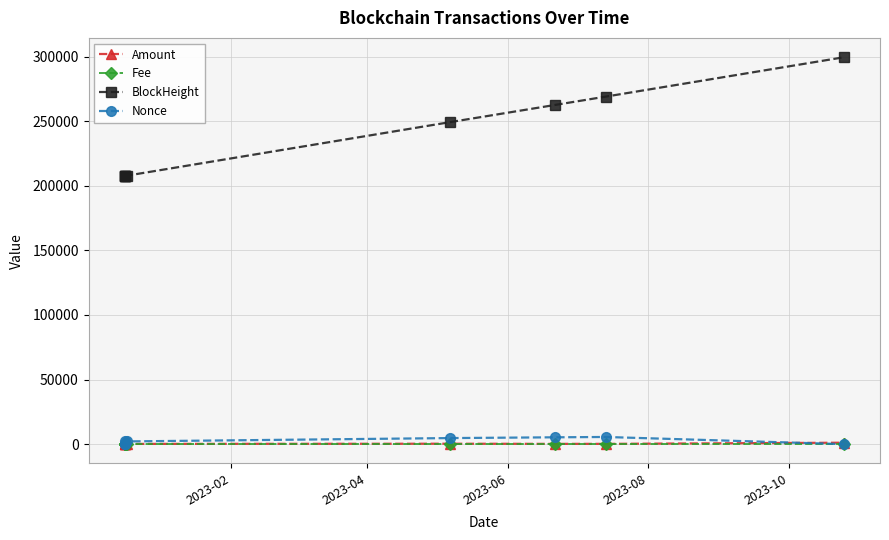

Which series has the widest spread of values?

BlockHeight